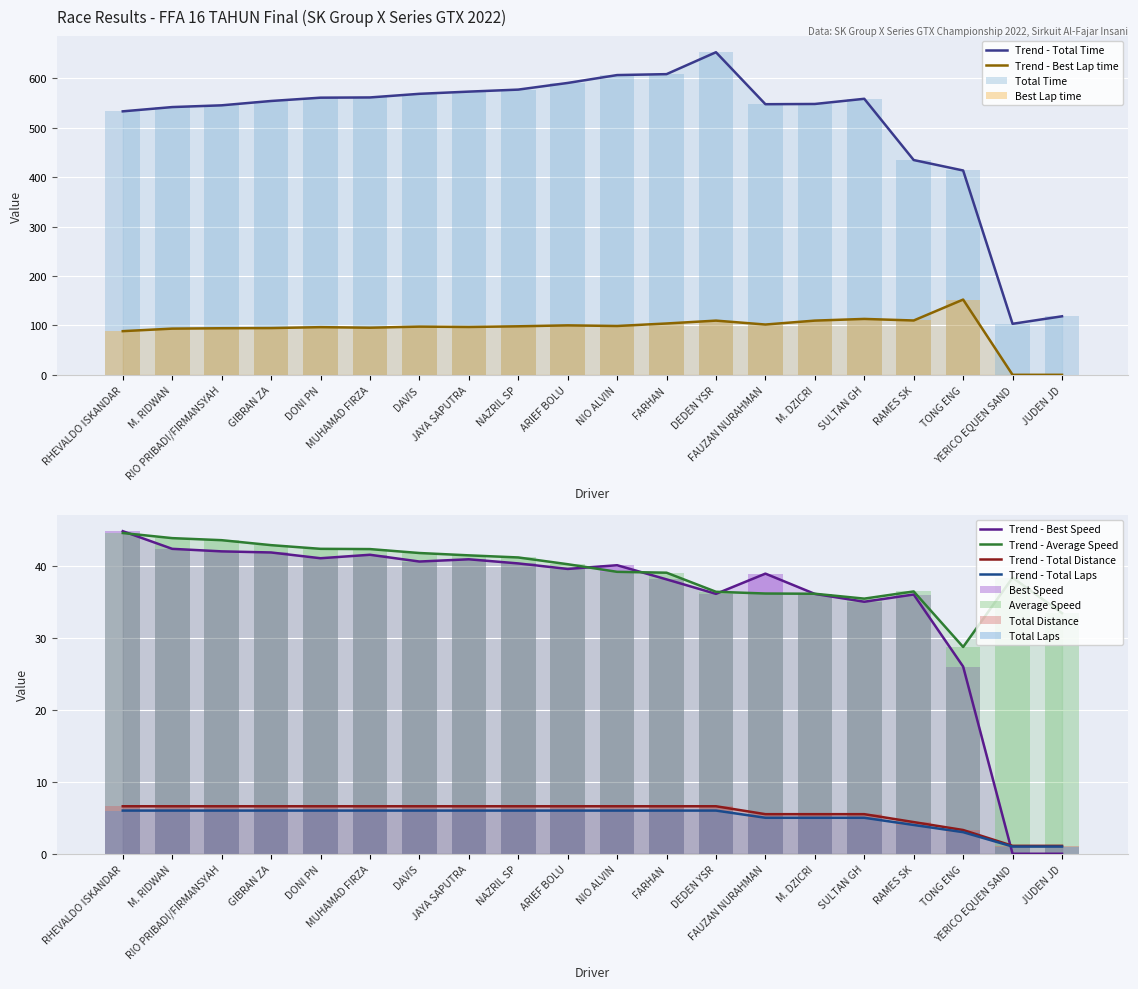

What is the label of the 4th bar from the right?

RAMES SK